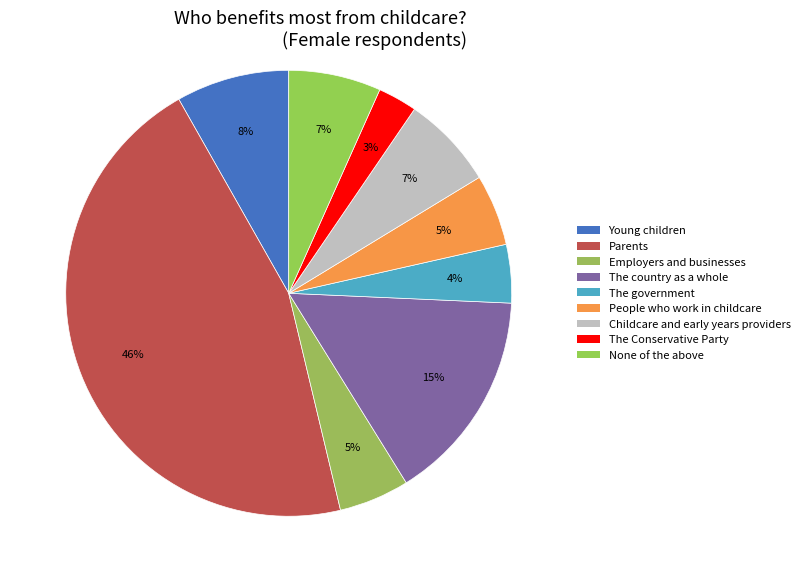

How many slices are in this pie chart?

9